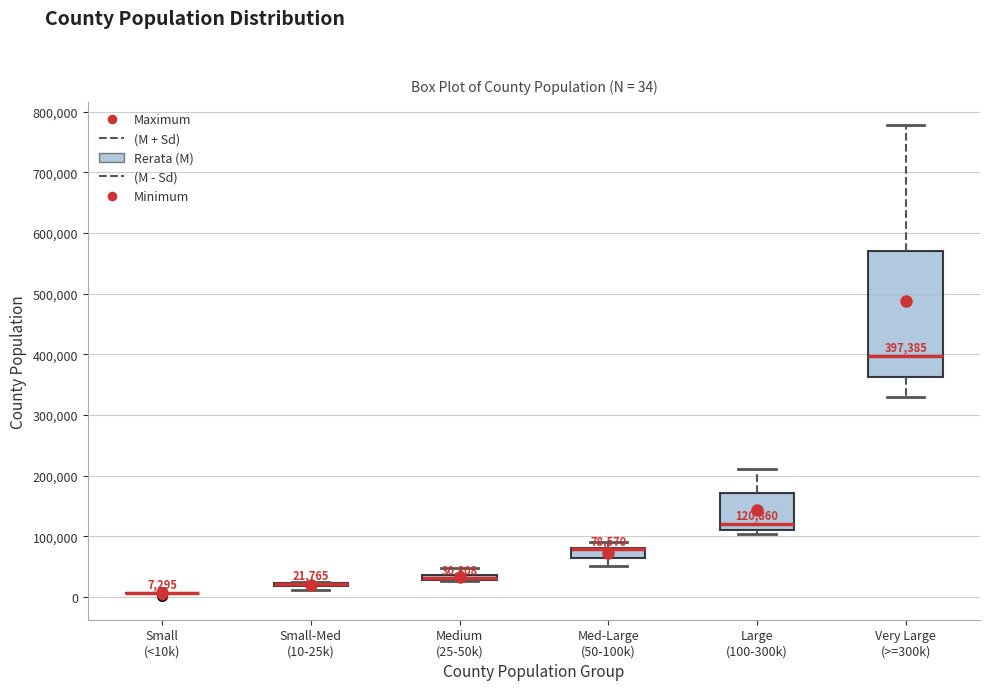

Comparing the boxes themselves (not the whiskers), which one is the tallest?

Very Large (>=300k)